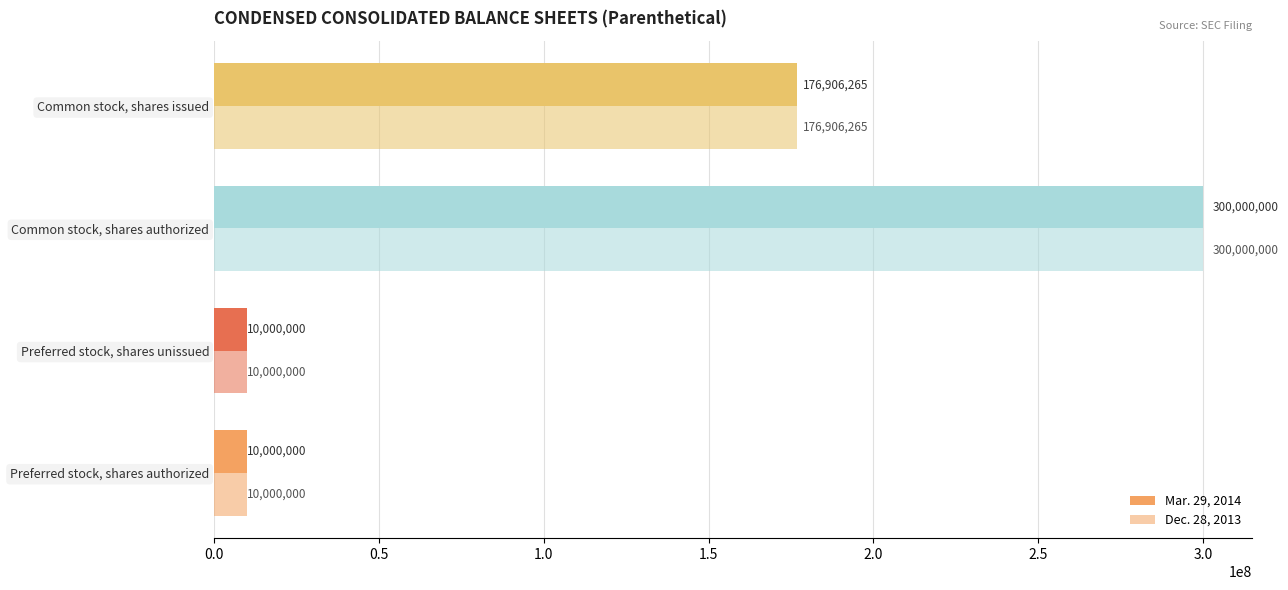

What is the difference between the maximum and minimum values in the Mar. 29, 2014 series?

290000000